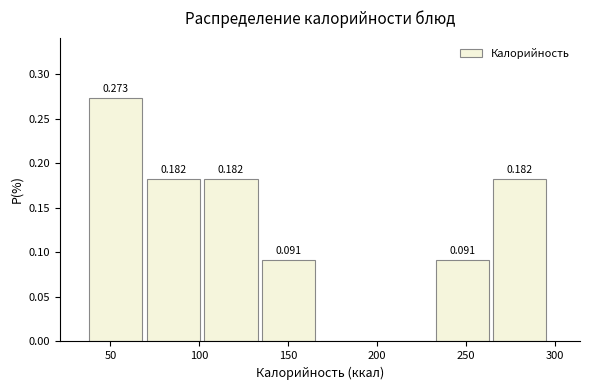

Which range on the x-axis has the tallest bar?

40 to 70